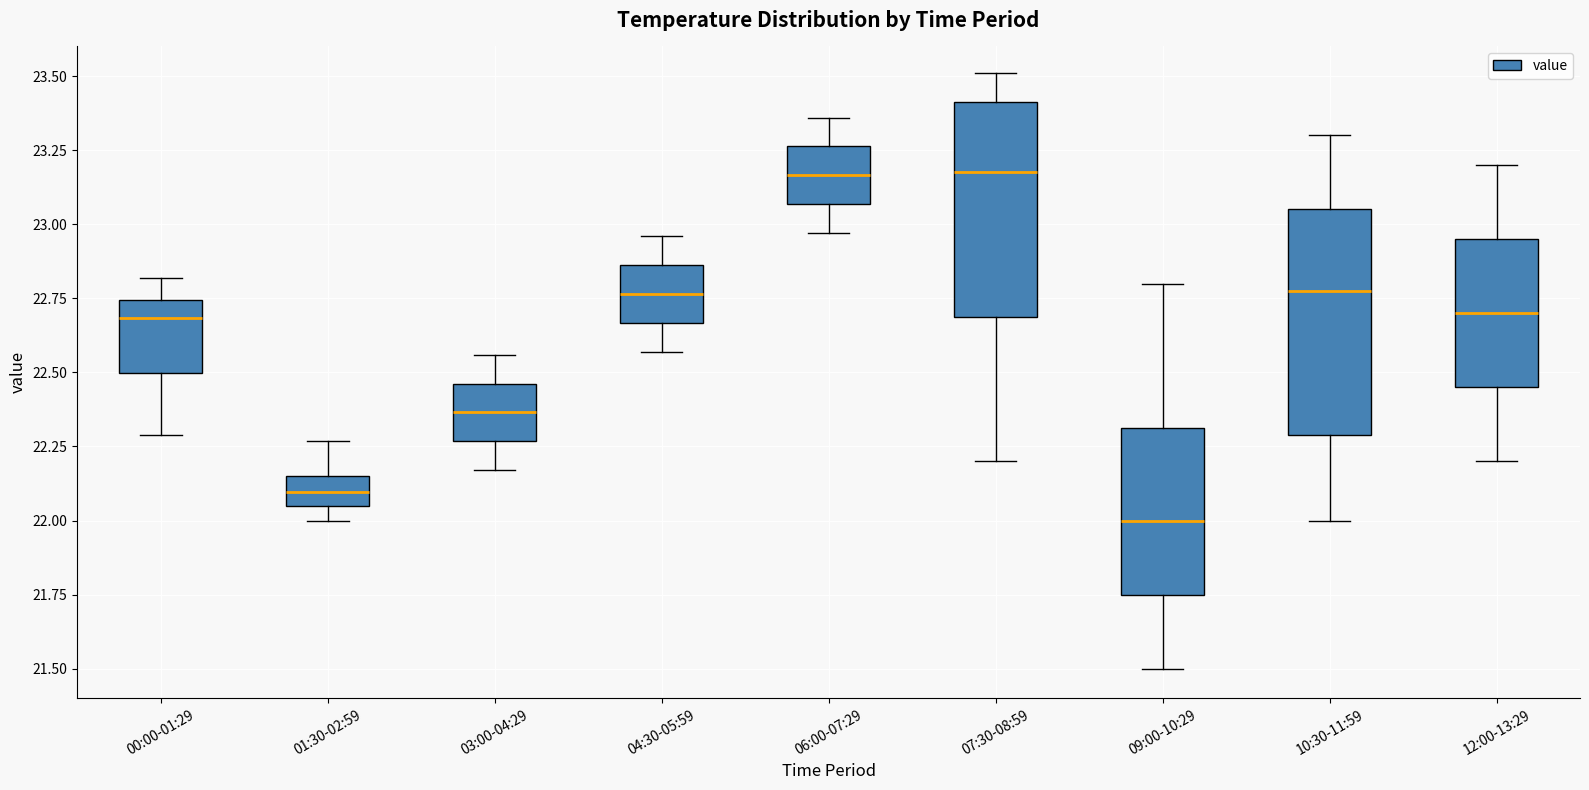

Which box has the lowest median line?

09:00-10:29